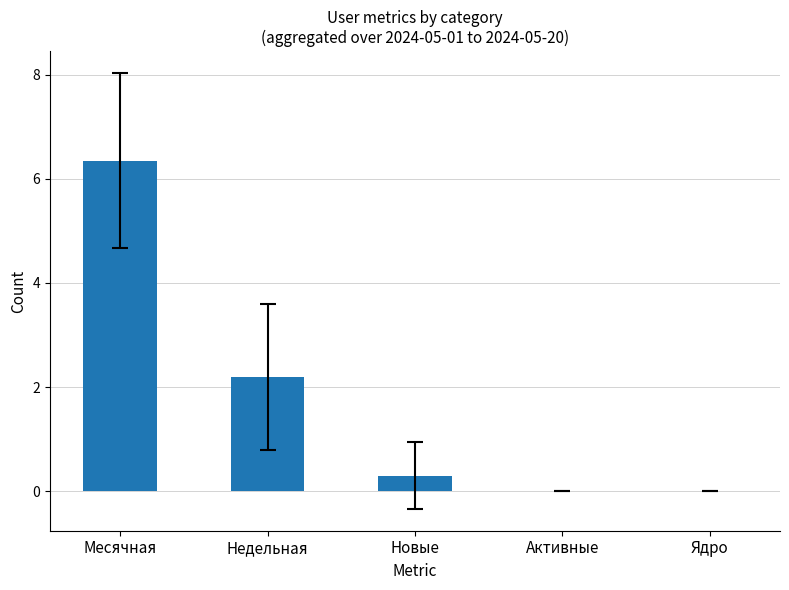

Are the bars horizontal?

No